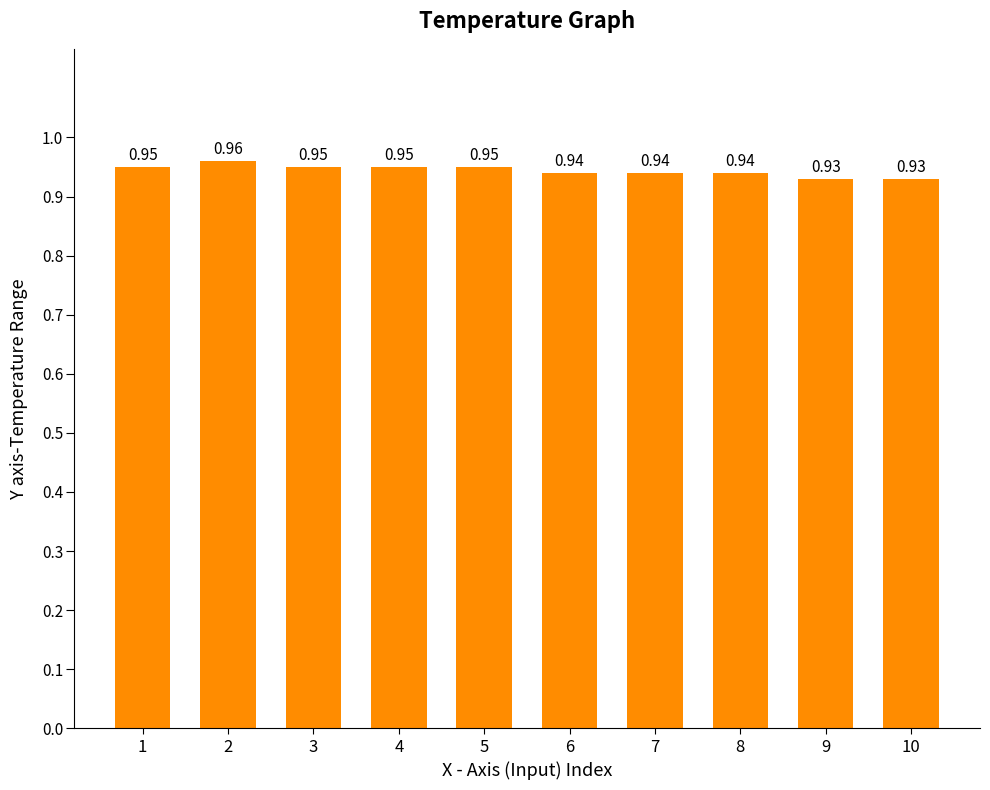

Which has a higher value, 6 or 9?

6